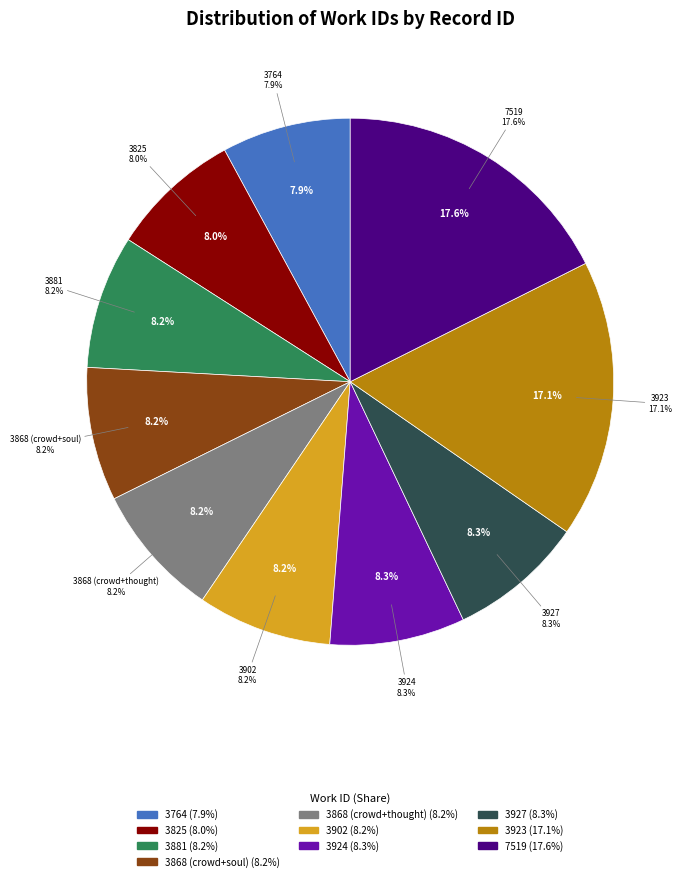

To the nearest percent, what portion does 3902 represent?

8%